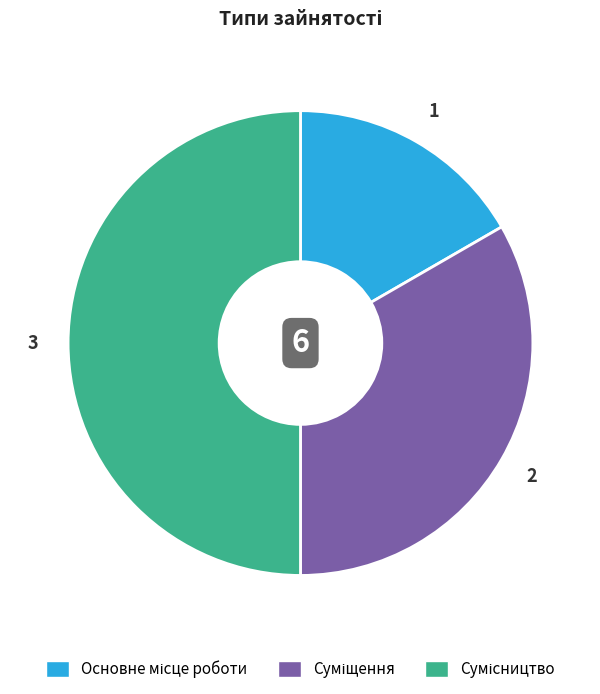

Count the number of slices in the pie.

3